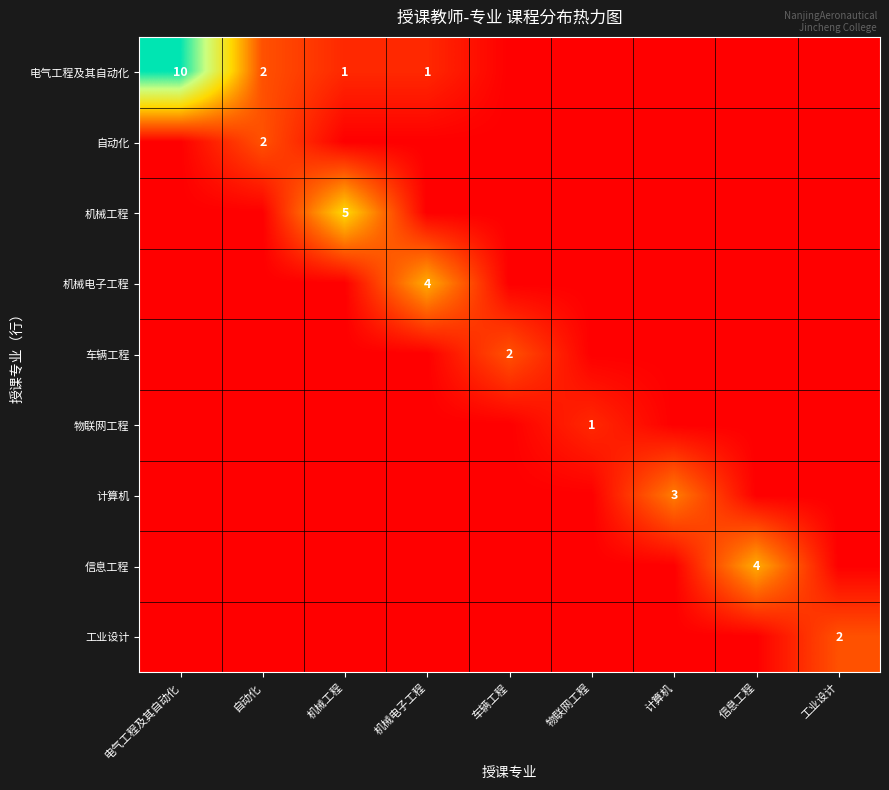

What is the spread (max minus min) of values at 机械工程?

5